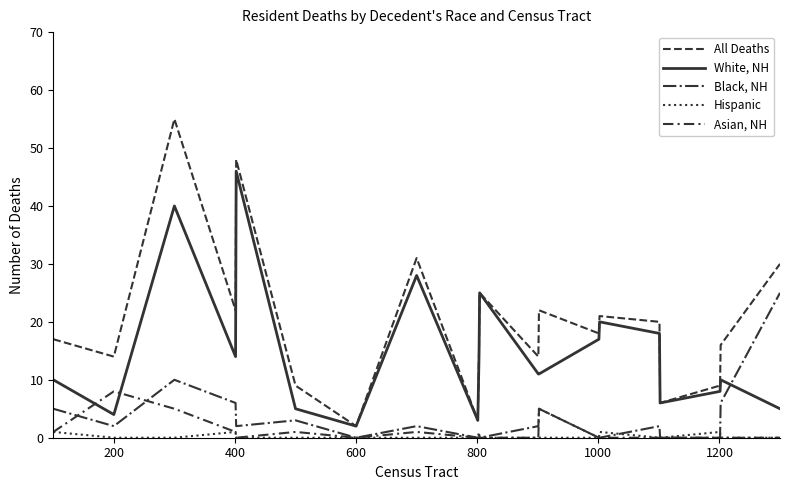

Which series has the largest total across all categories?

All Deaths